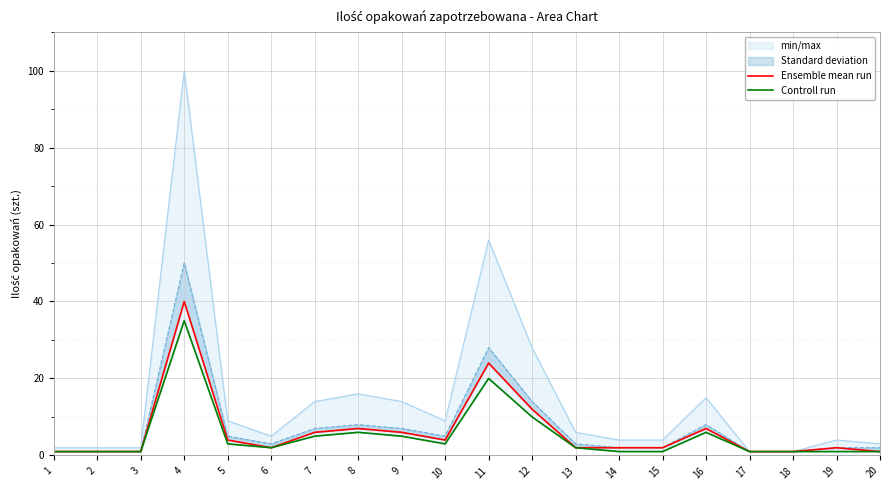

True or false: Ensemble mean run and Controll run intersect in this chart.

False